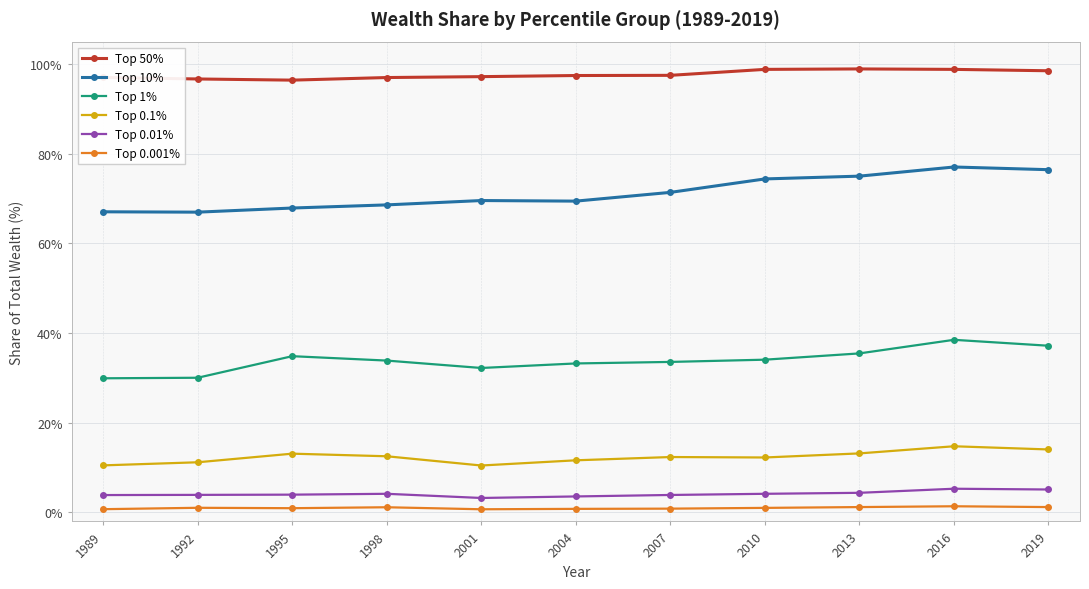

True or false: Top 0.01% has more than 1 interior local peaks.

True